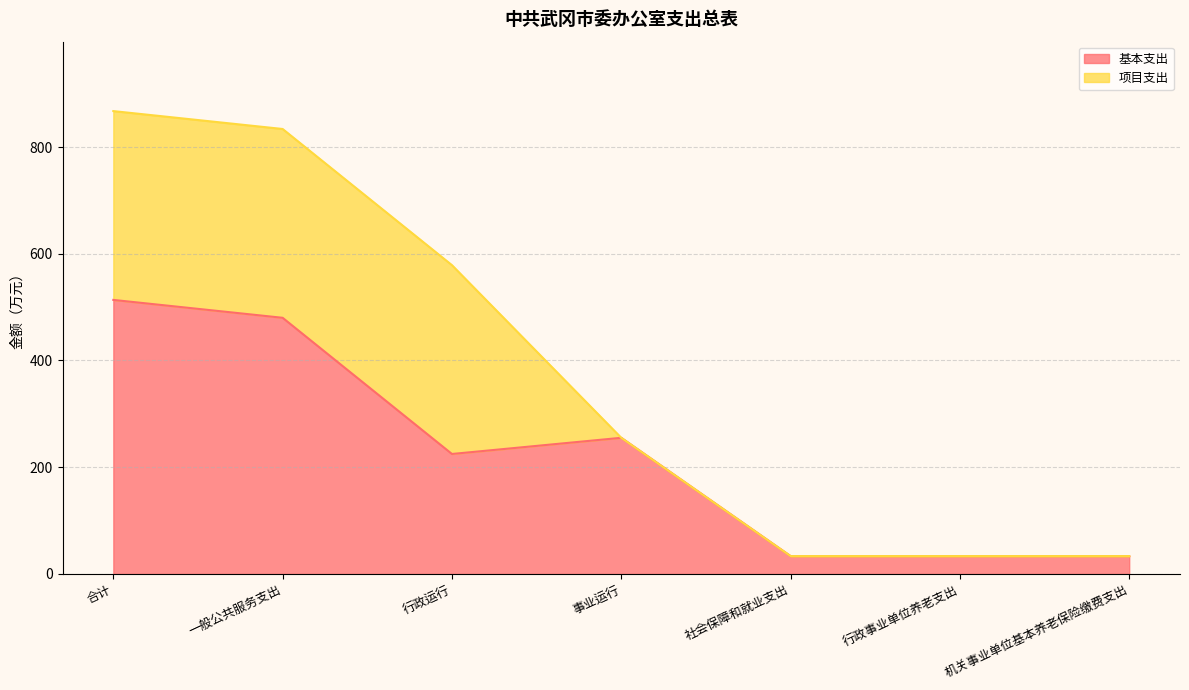

What is the smallest value displayed?

33.5